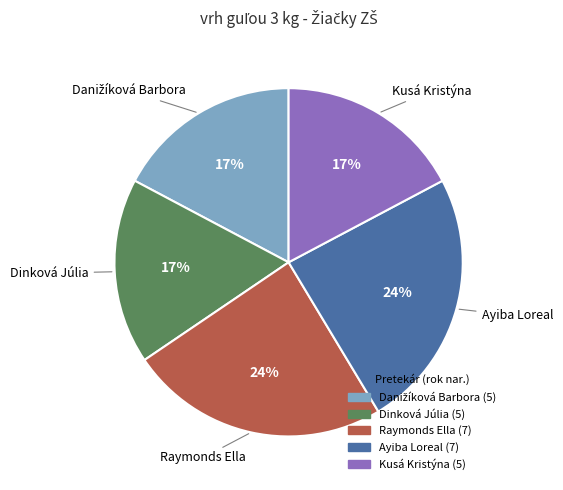

Is it true that Kusá Kristýna is 25% of the pie?

False